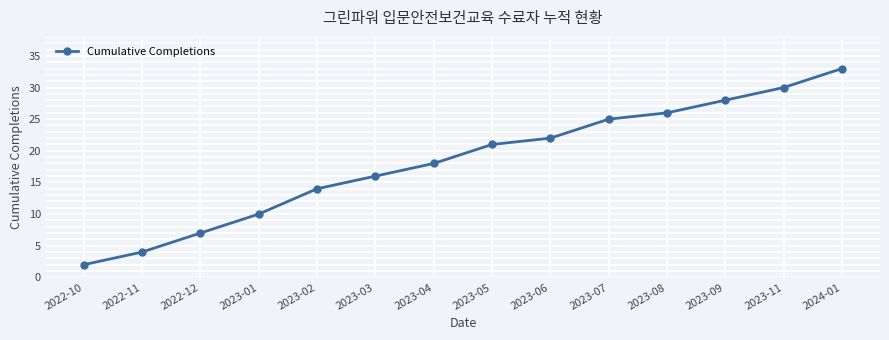

How many data points are less than 21?

7